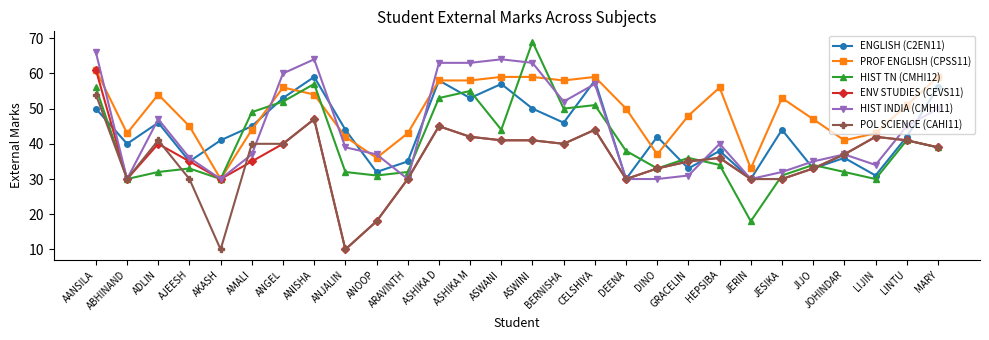

How many interior local valleys does the ENGLISH (C2EN11) series have?

10